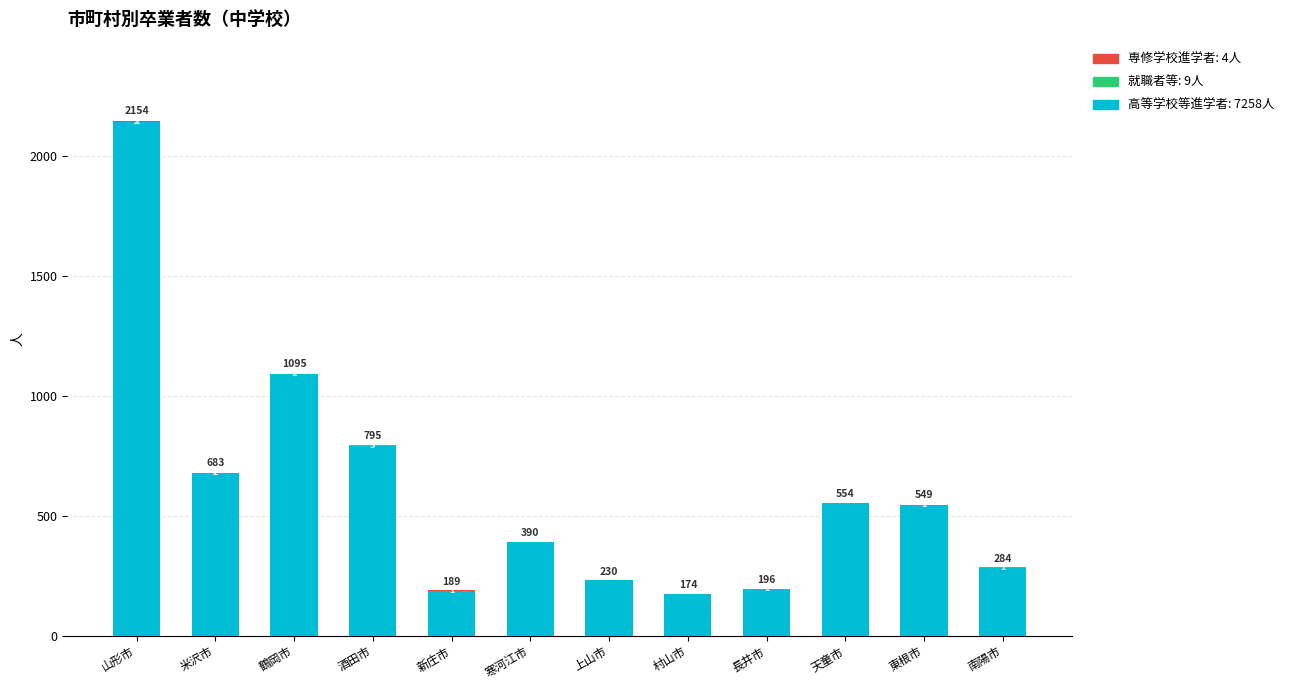

What is the total value across all series at 鶴岡市?

1092